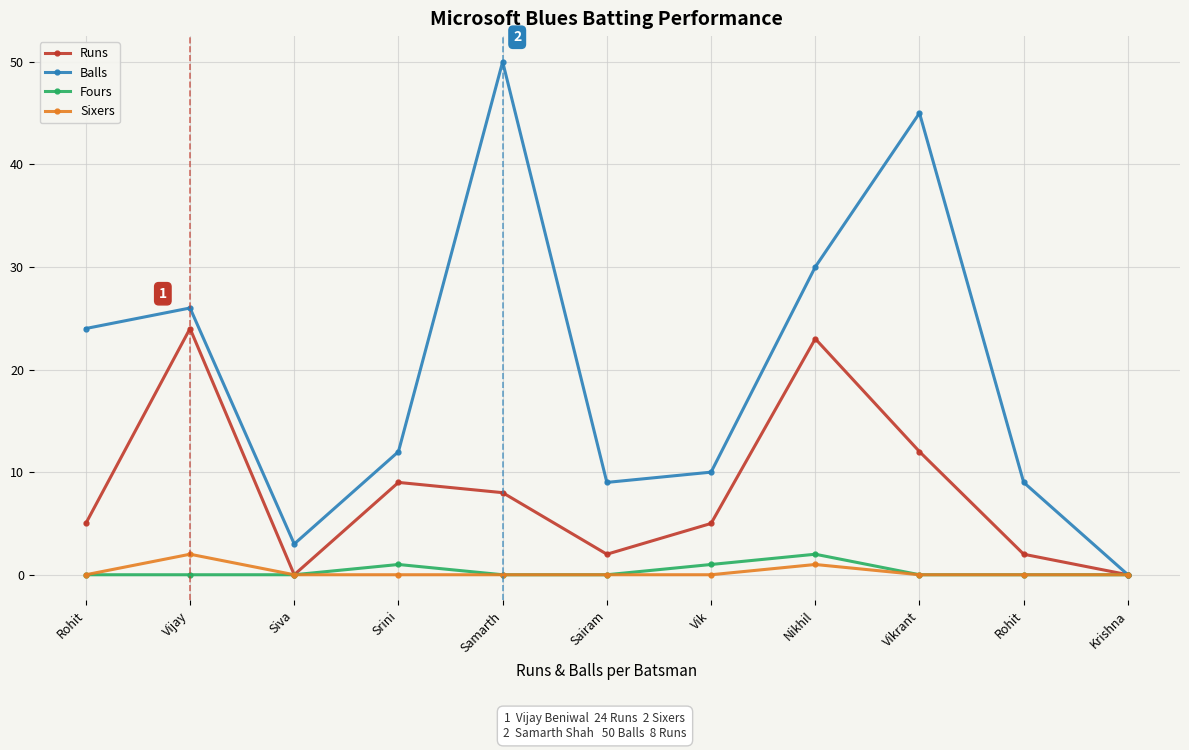

True or false: Runs and Sixers cross at least once.

False